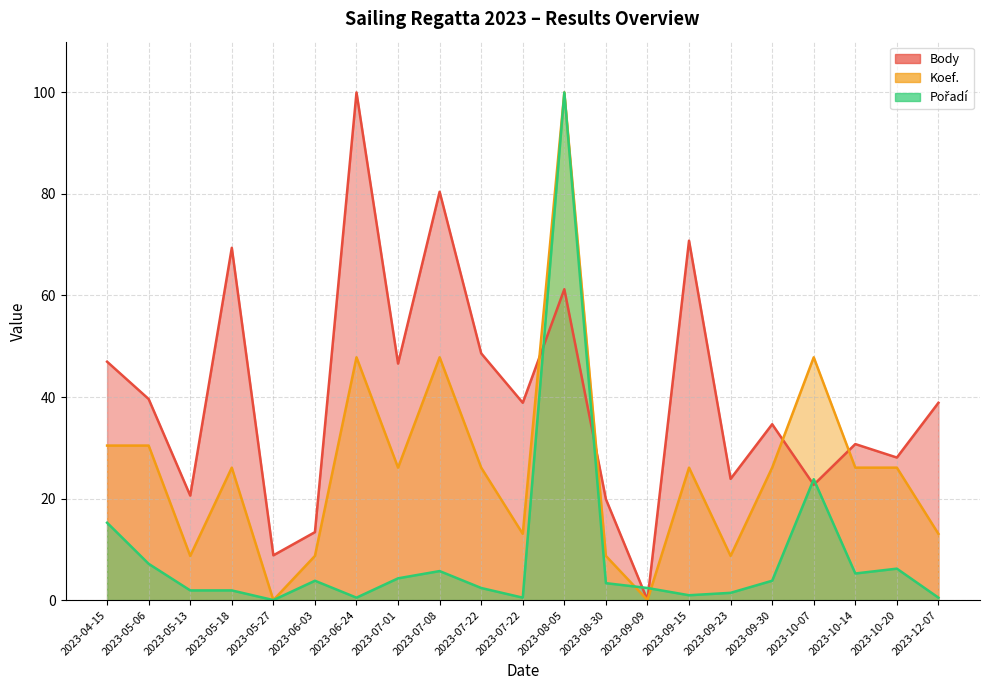

After their last crossing, which series has the higher values: Koef. or Body?

Body